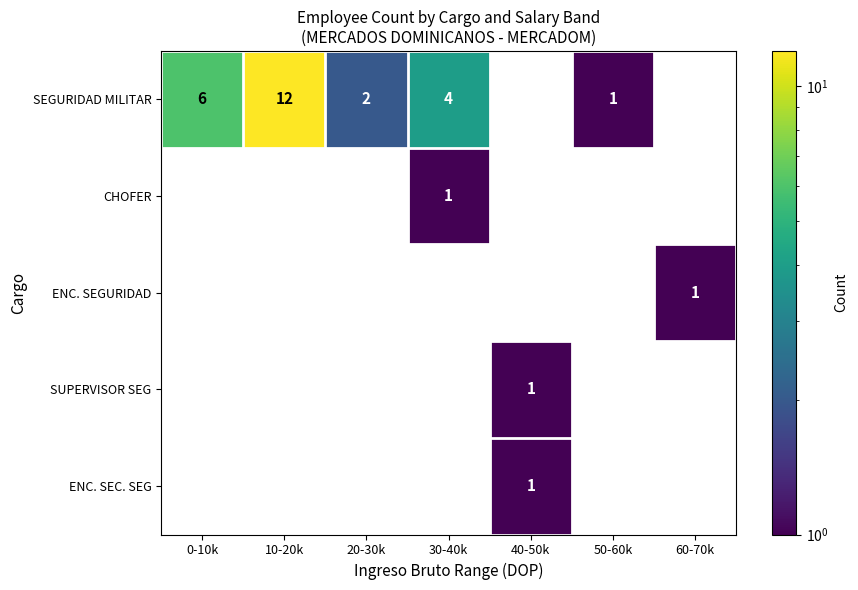

Count the number of categories in the chart.

7